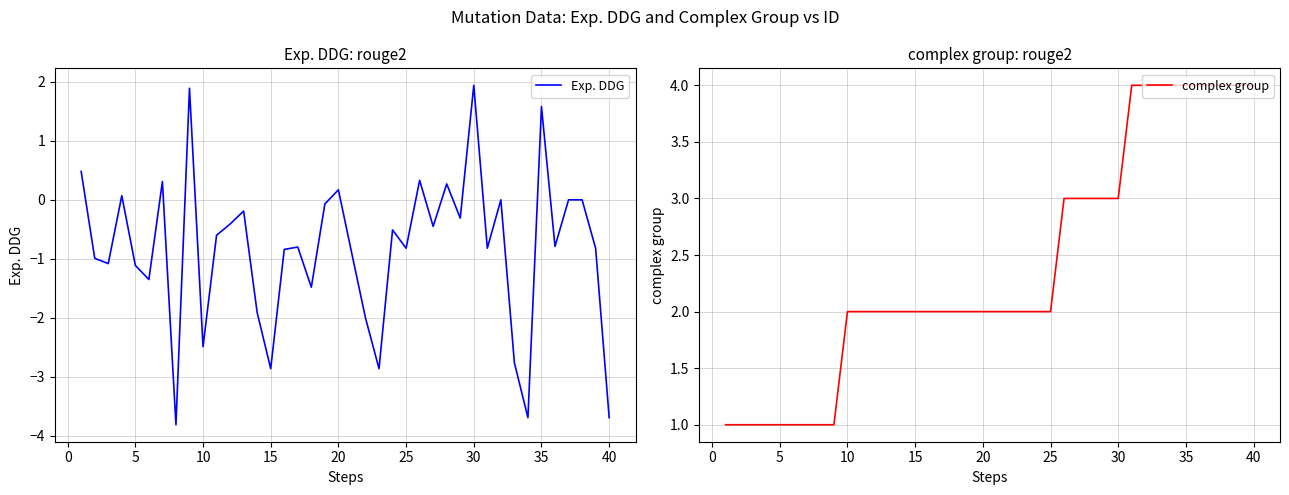

Does the chart display data point markers on the line(s)?

No